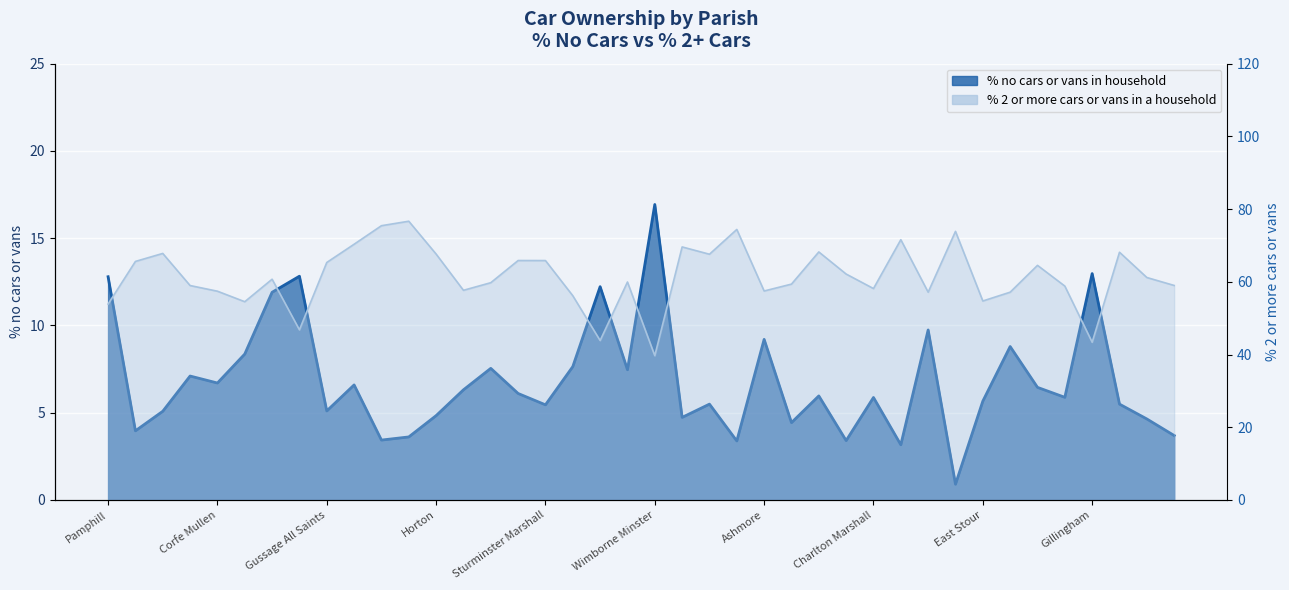

Count the number of categories in the chart.

40